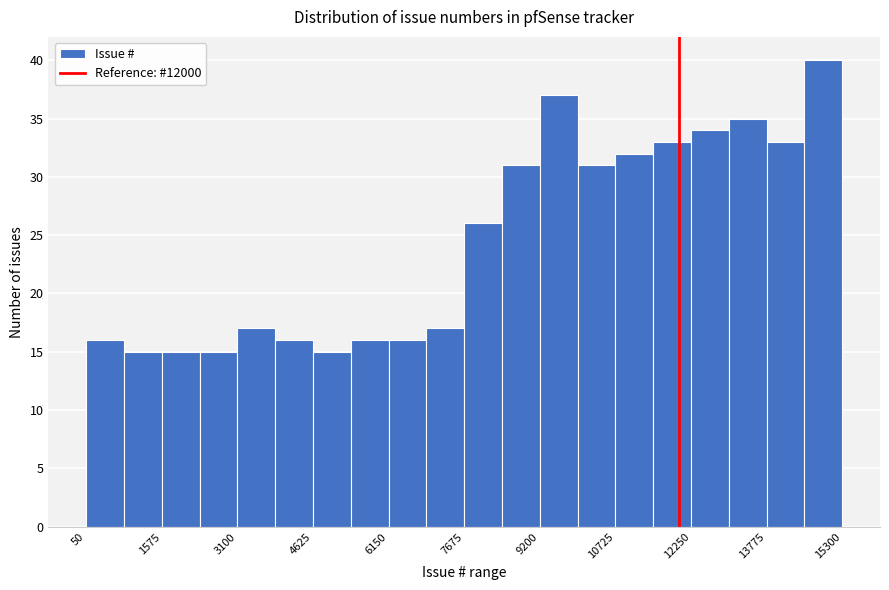

Around what value on the x-axis is the tallest bar? Give the approximate position of its centre, as read against the axis.

15000